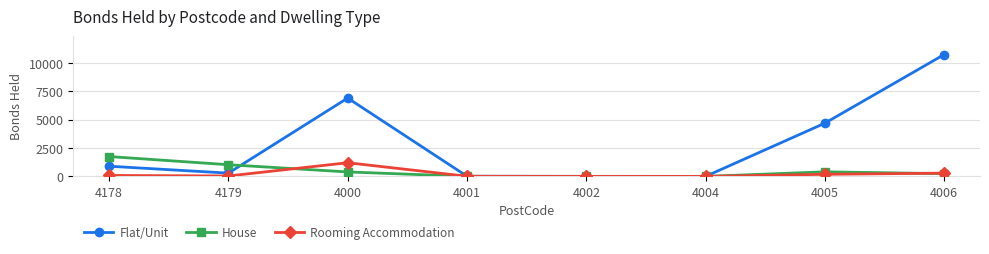

Is it true that House equals 394 at 4000?

True